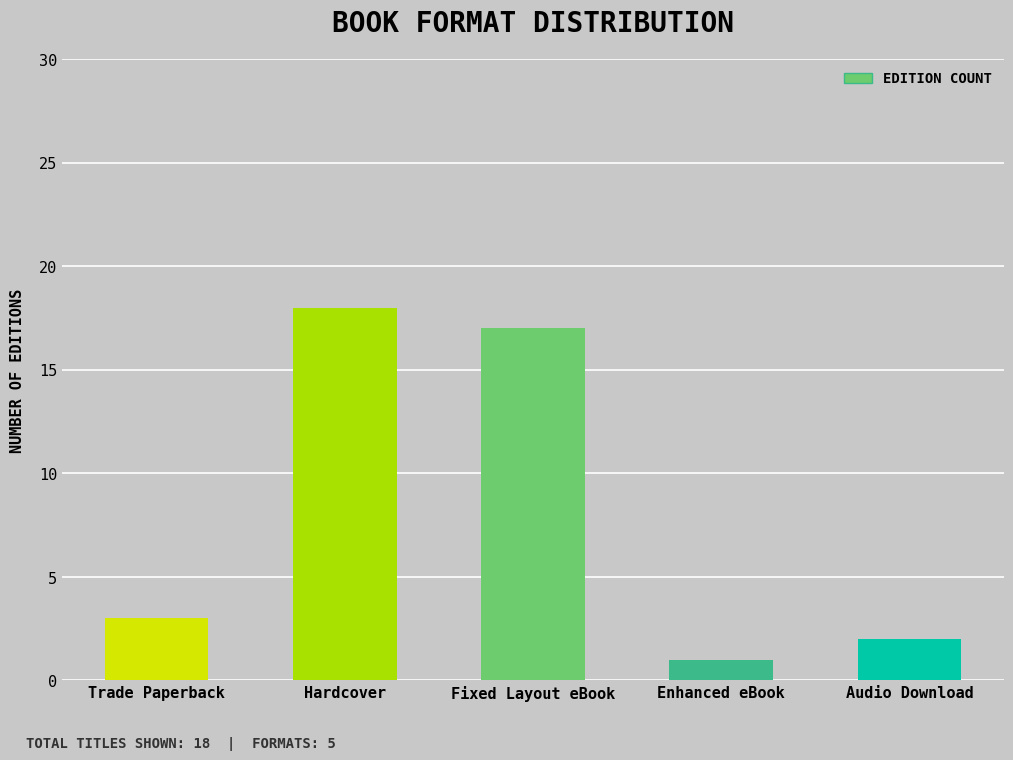

List the labels in order of value, largest first.

Hardcover, Fixed Layout eBook, Trade Paperback, Audio Download, Enhanced eBook